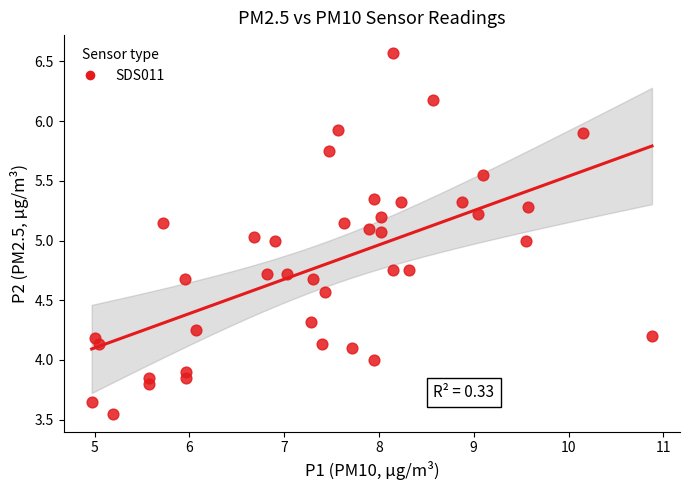

What is the range of Y values (max minus min)?

3.0